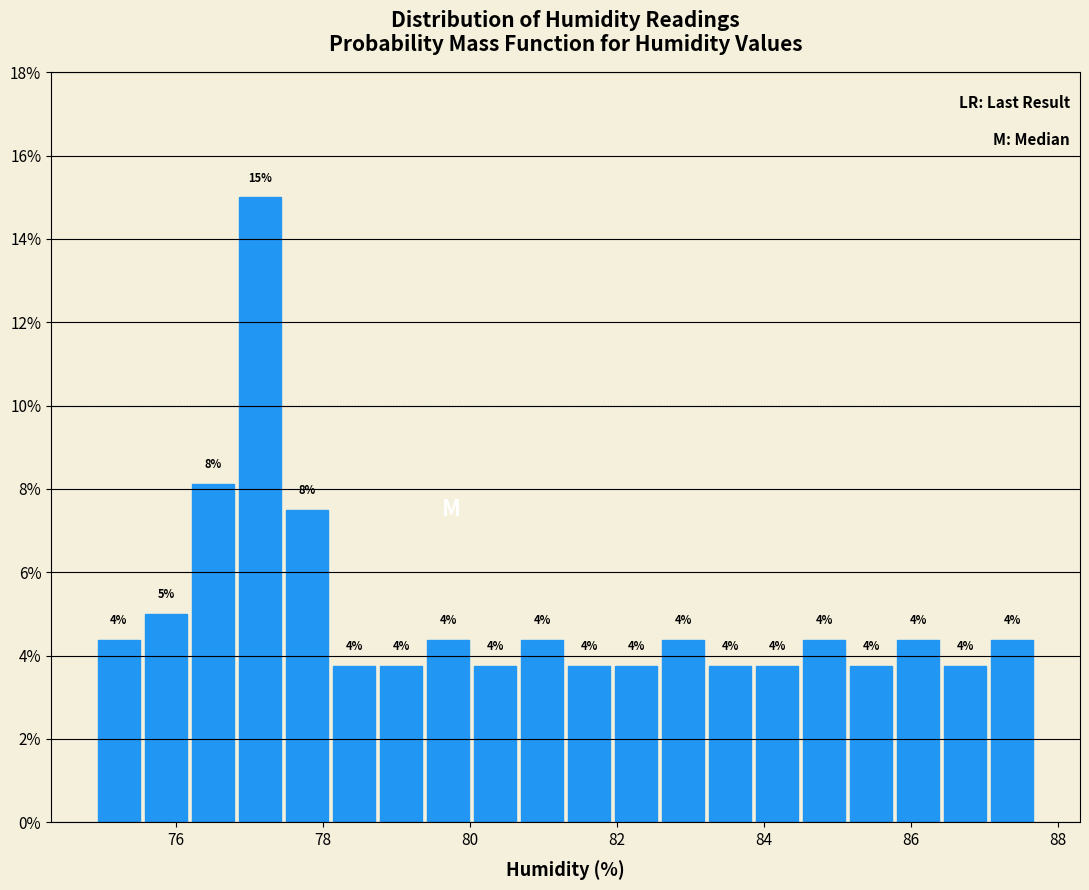

Around what value on the x-axis is the tallest bar? Give the approximate position of its centre, as read against the axis.

77.2